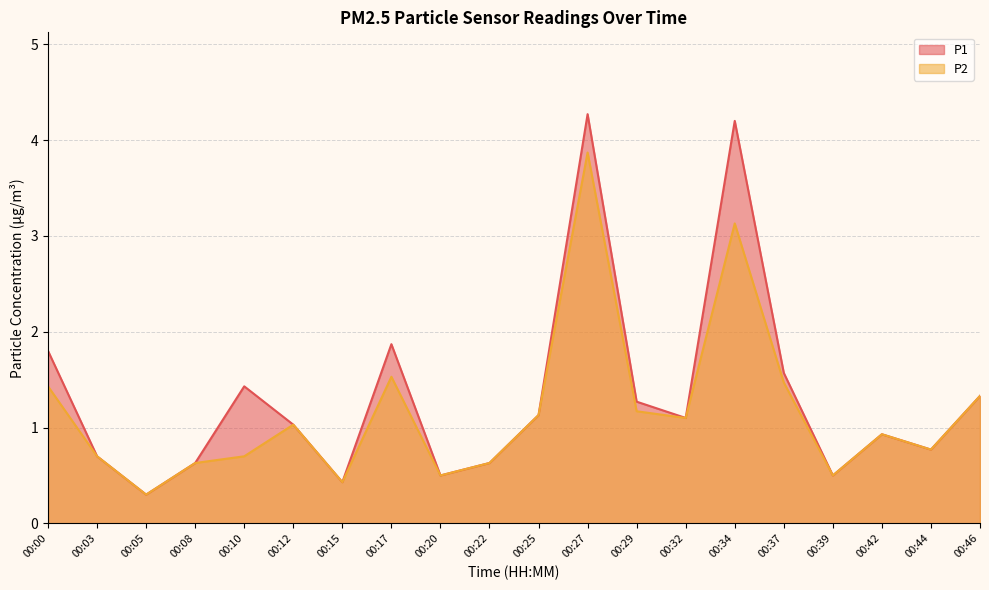

Reading right to left, what are all the values shown in this chart?

P1: 00:46=1.3	00:44=0.8	00:42=0.9	00:39=0.5	00:37=1.6	00:34=4.2	00:32=1.1	00:29=1.3	00:27=4.3	00:25=1.1	00:22=0.6	00:20=0.5	00:17=1.9	00:15=0.4	00:12=1.0	00:10=1.4	00:08=0.6	00:05=0.3	00:03=0.7	00:00=1.8
P2: 00:46=1.3	00:44=0.8	00:42=0.9	00:39=0.5	00:37=1.5	00:34=3.1	00:32=1.1	00:29=1.2	00:27=3.9	00:25=1.1	00:22=0.6	00:20=0.5	00:17=1.5	00:15=0.4	00:12=1.0	00:10=0.7	00:08=0.6	00:05=0.3	00:03=0.7	00:00=1.4